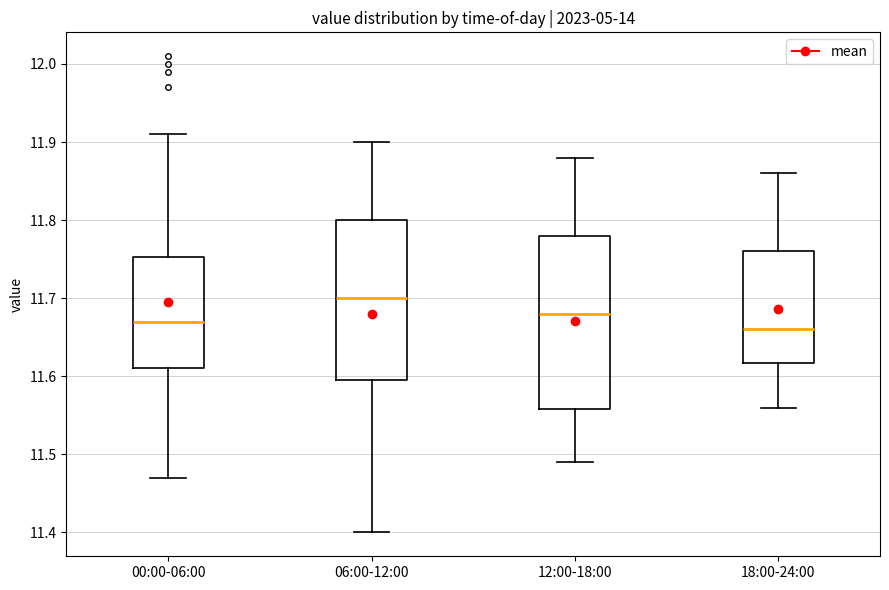

Reading left to right, transcribe this box plot: for each box, give where its median line is, the range the box spans, and where its two whiskers end, as read against the y-axis. The values are not printed on the chart, so give them approximately, as read against the axis.

00:00-06:00: median 11.67, box 11.61 to 11.75, whiskers 11.47 to 11.91
06:00-12:00: median 11.70, box 11.60 to 11.80, whiskers 11.40 to 11.90
12:00-18:00: median 11.68, box 11.56 to 11.78, whiskers 11.49 to 11.88
18:00-24:00: median 11.66, box 11.62 to 11.76, whiskers 11.56 to 11.86